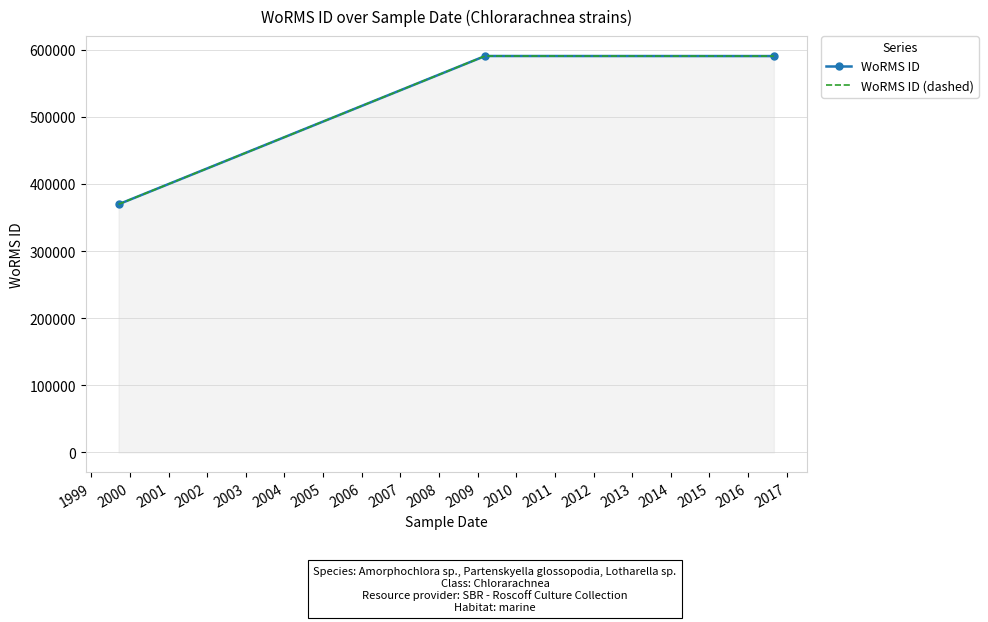

Is the value of WoRMS ID at 1999 greater than the value of WoRMS ID (dashed) at 1999?

No